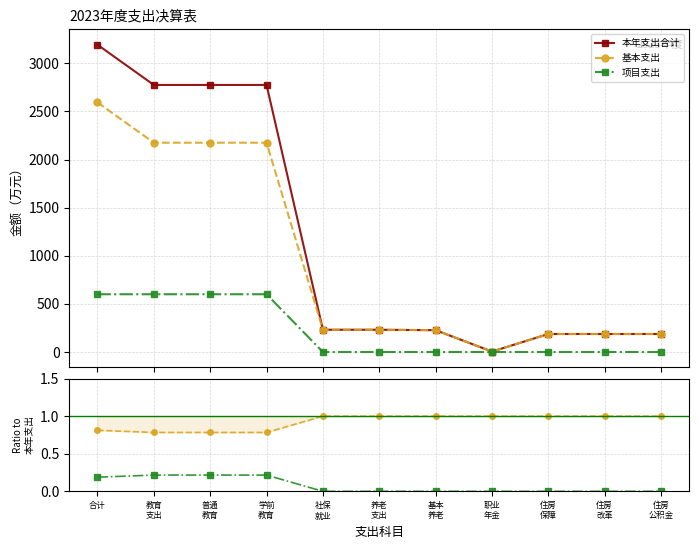

Does the chart display data point markers on the line(s)?

Yes